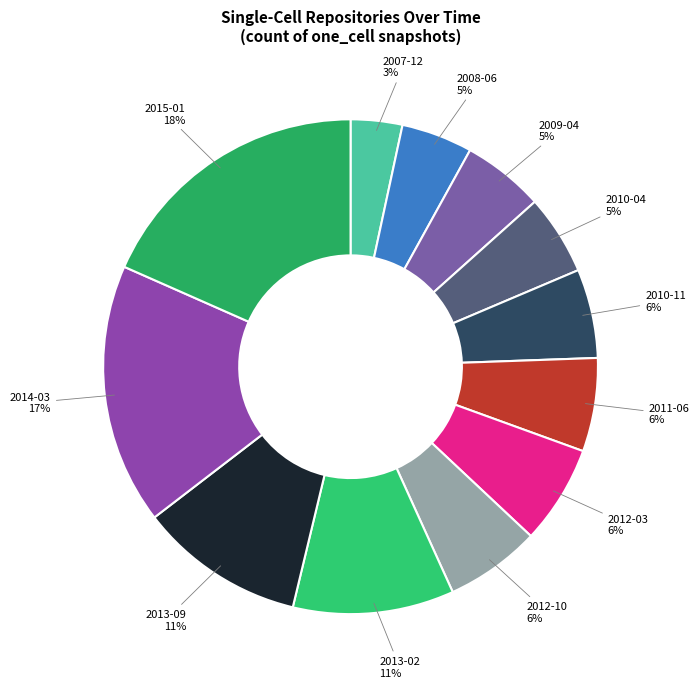

Between 2015-01 and 2010-11, which is larger?

2015-01